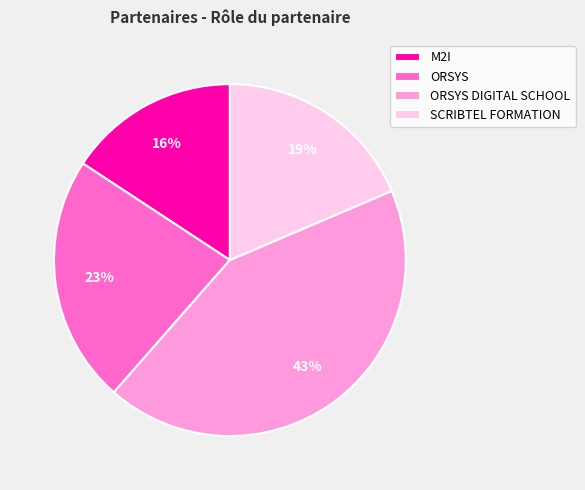

To the nearest percent, what is the difference between the SCRIBTEL FORMATION and ORSYS slice percentages?

4%